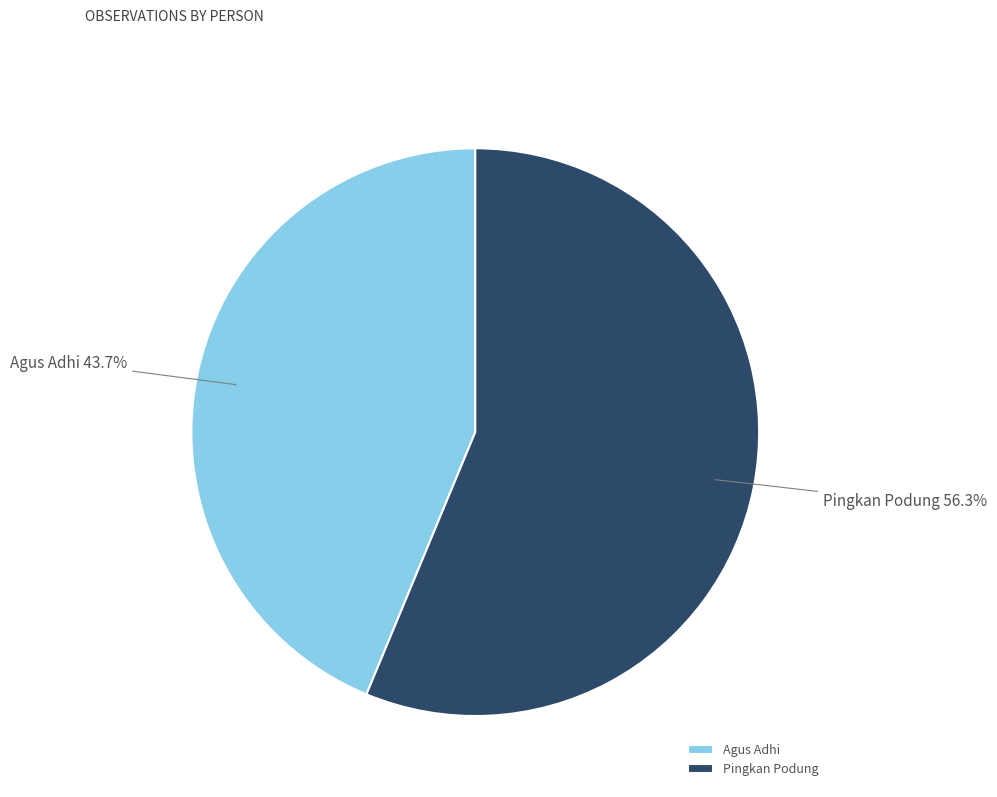

To the nearest percent, what is the difference between the Pingkan Podung and Agus Adhi slice percentages?

13%